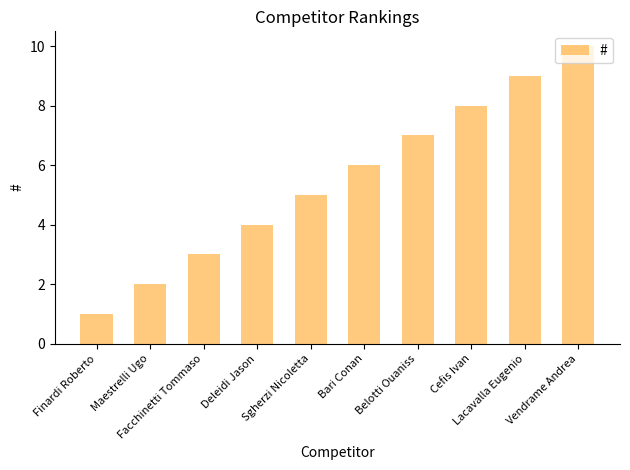

What is the sum of the values at Finardi Roberto and Belotti Ouaniss?

8